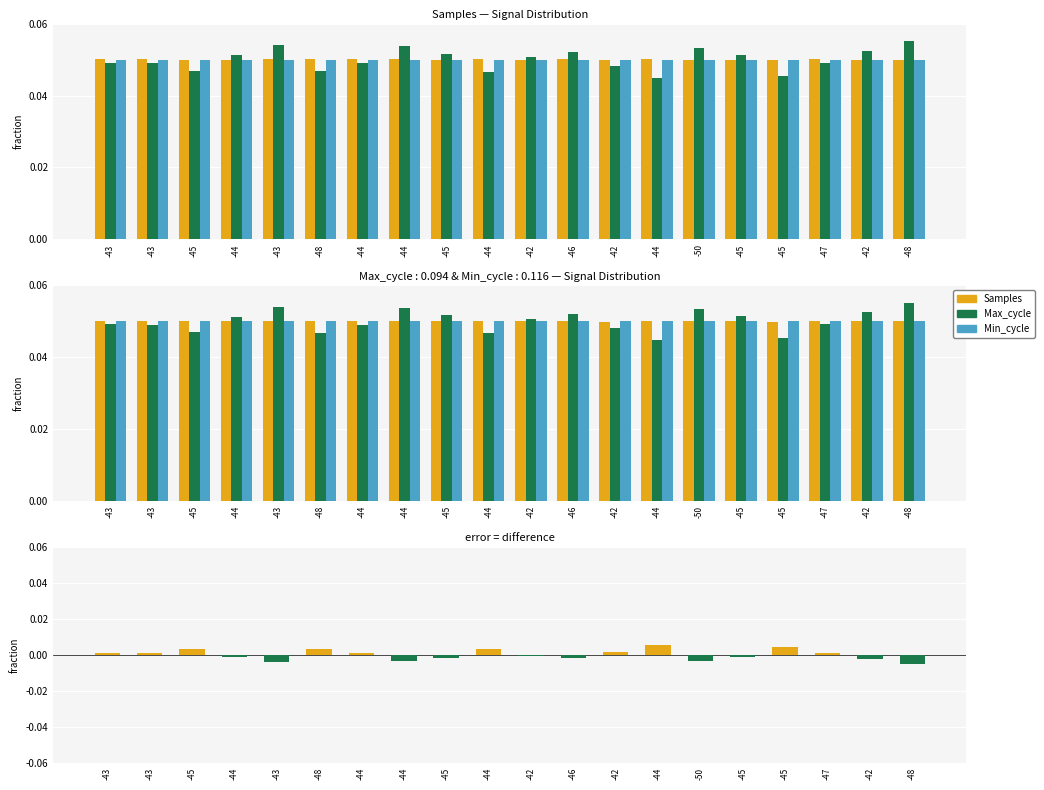

Which label corresponds to the smallest value in the chart?

-44